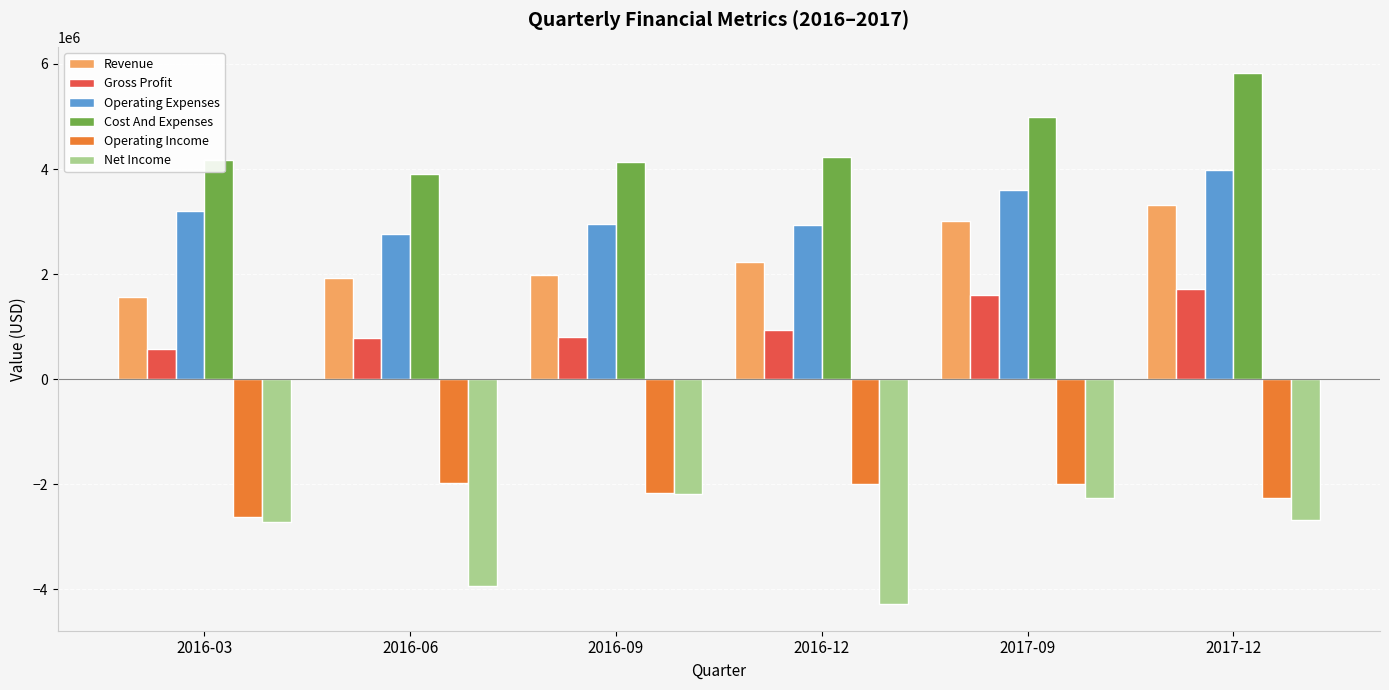

What is the maximum value for Revenue?

3322000